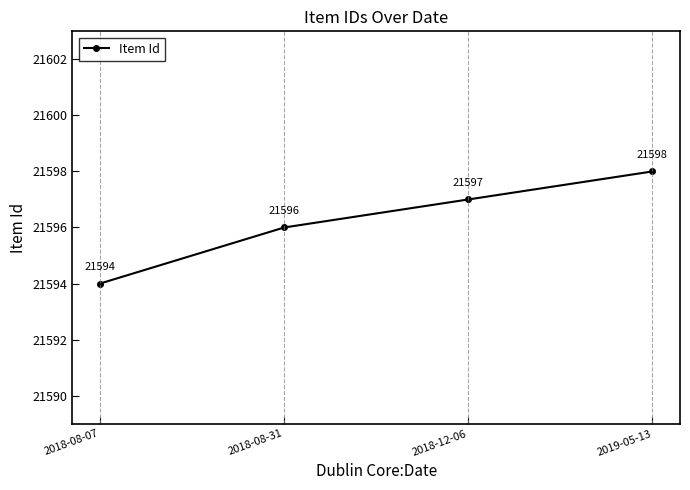

What is the change in value from 2018-08-31 to 2018-12-06?

+1